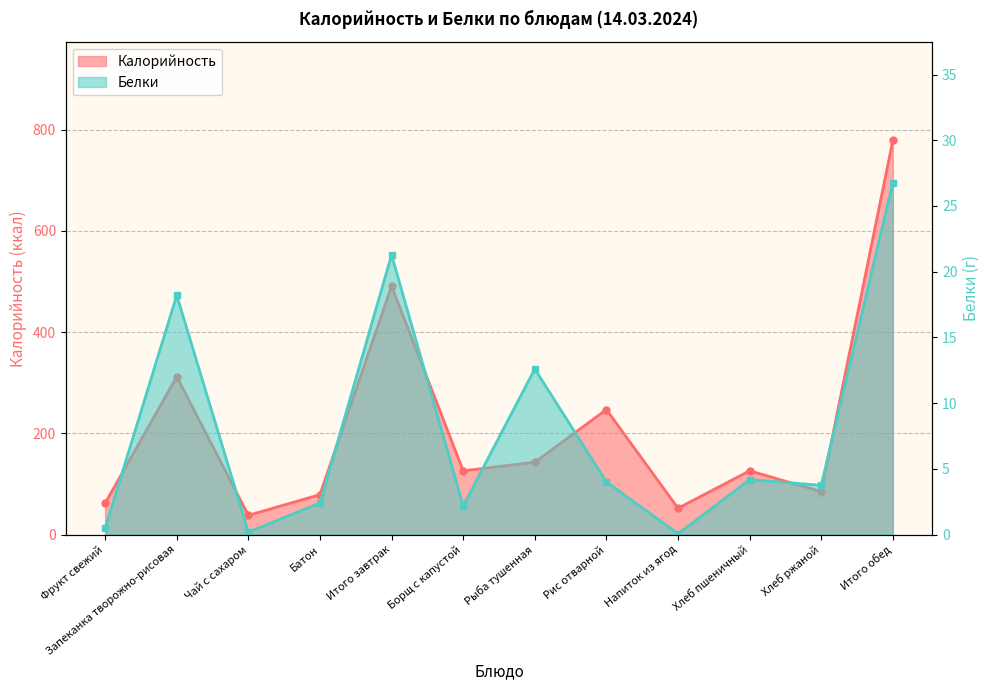

Which has a higher value, Хлеб пшеничный or Рыба тушенная?

Рыба тушенная